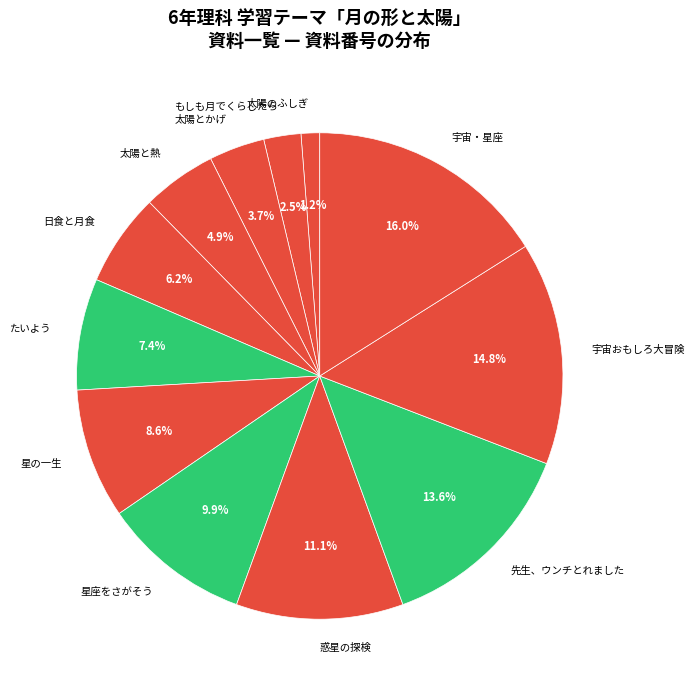

What portion of the pie excludes 宇宙・星座?

84.0%